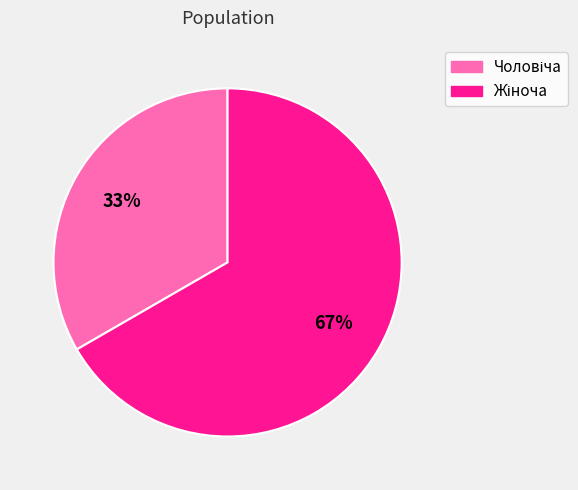

Does any single category account for the majority?

Yes